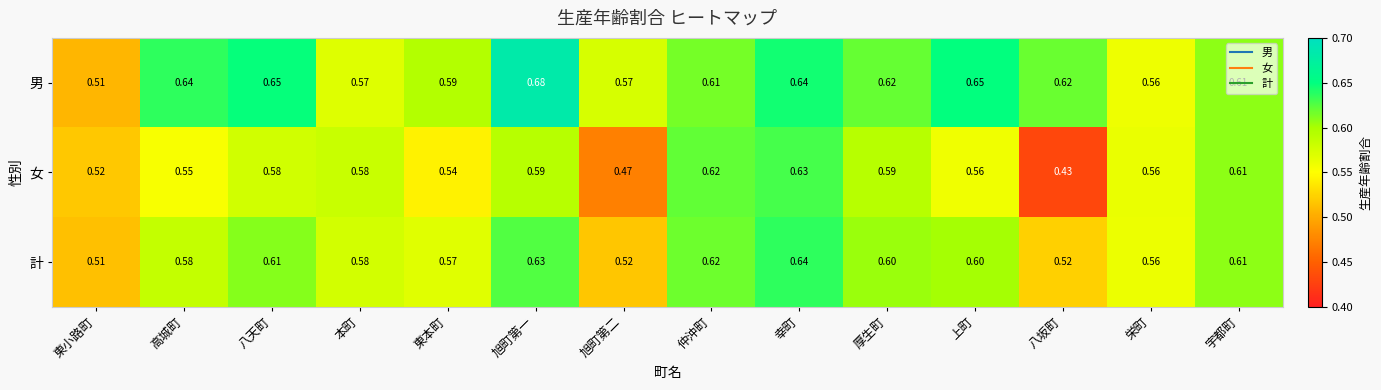

At which category is the sum across all series the highest?

幸町